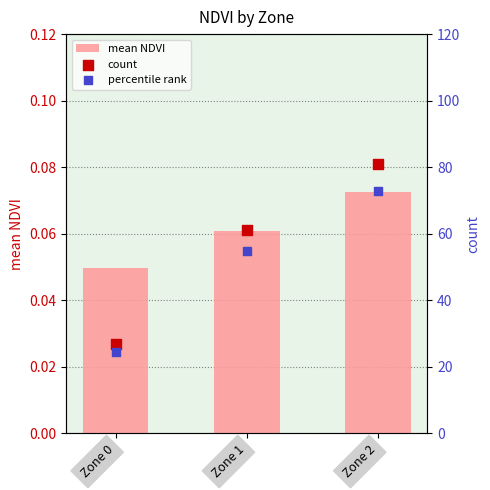

Which series contains the highest Y value?

count